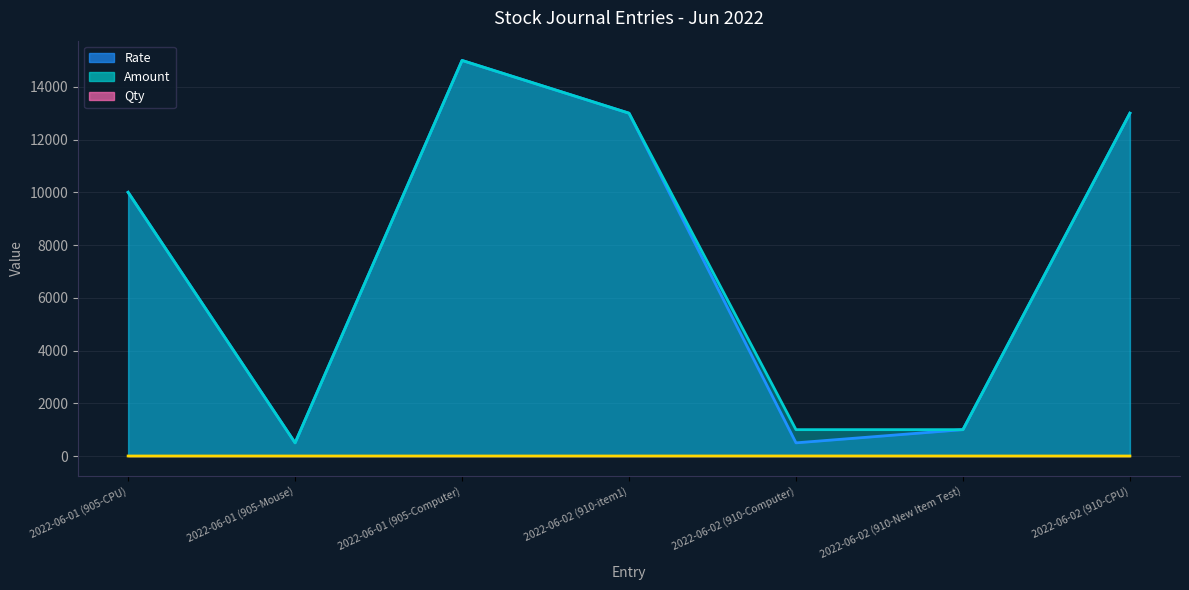

At which category is the sum across all series the highest?

2022-06-01 (905-Computer)